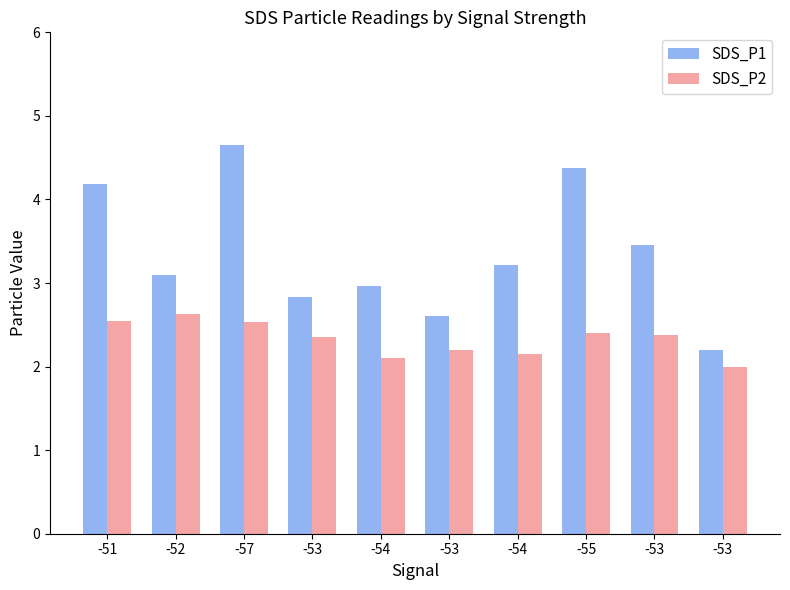

At -52, list the series in order from largest to smallest.

SDS_P1, SDS_P2